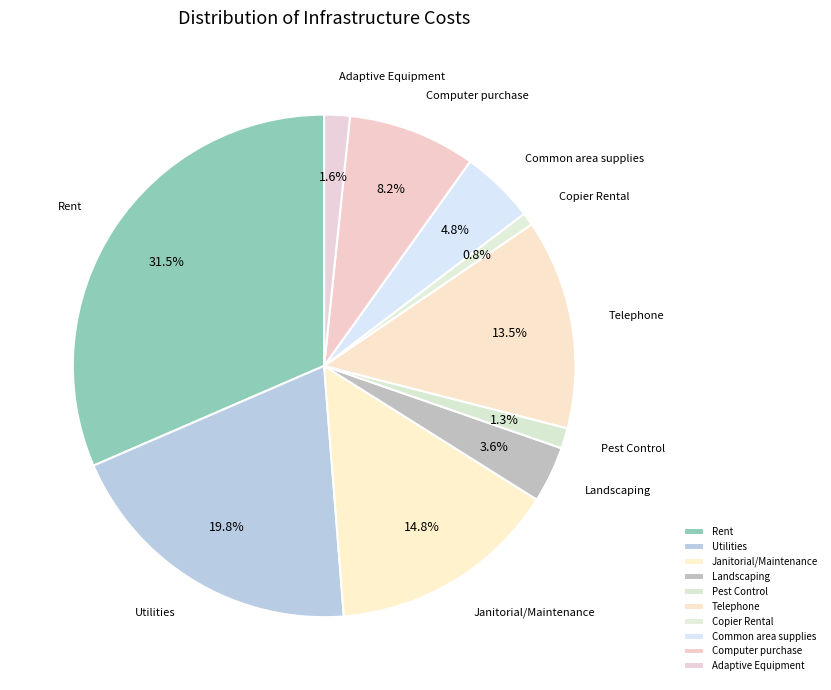

Which slice is the largest?

Rent